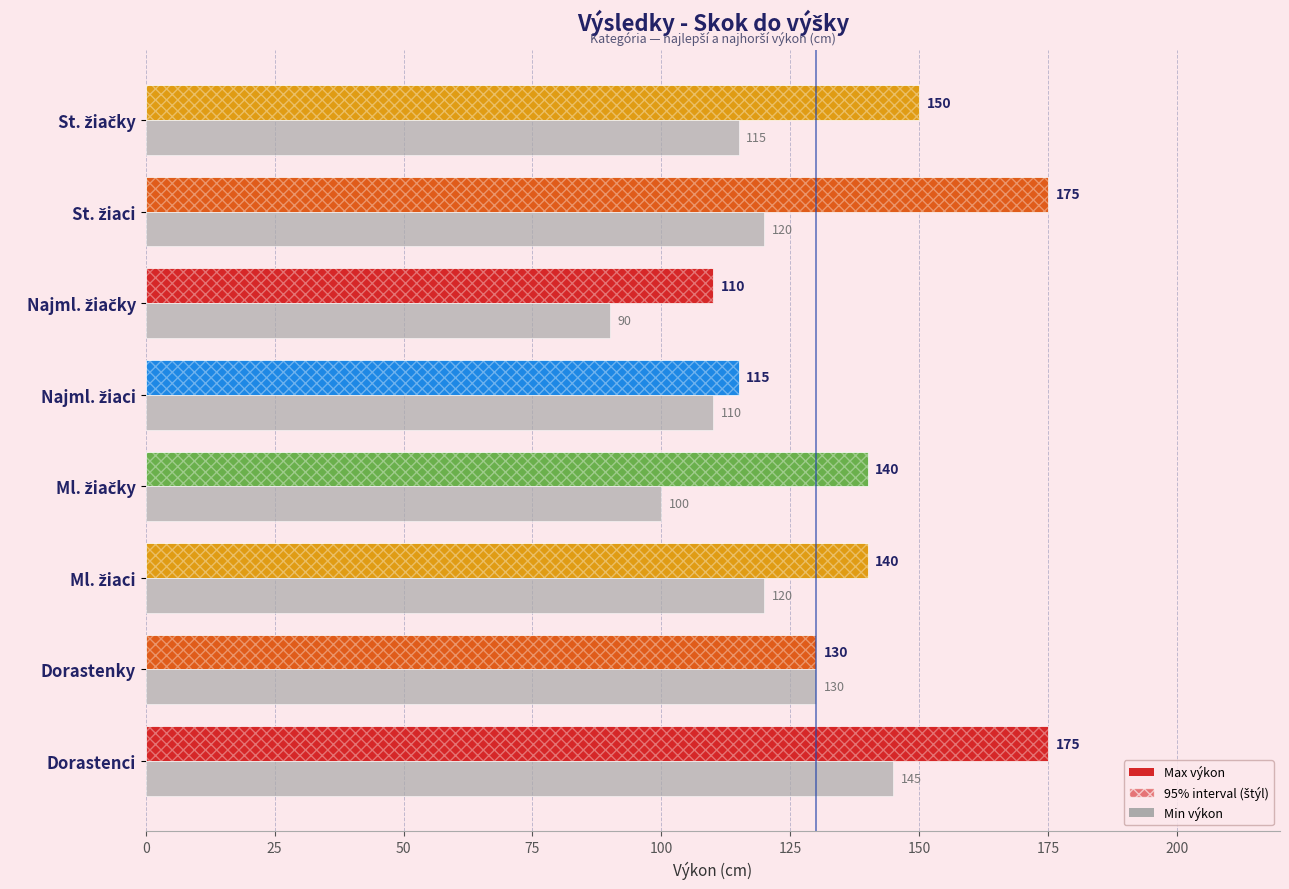

Reading left to right, list all the values displayed in this chart.

Max výkon: 175	130	140	140	115	110	175	150
Min výkon: 145	130	120	100	110	90	120	115